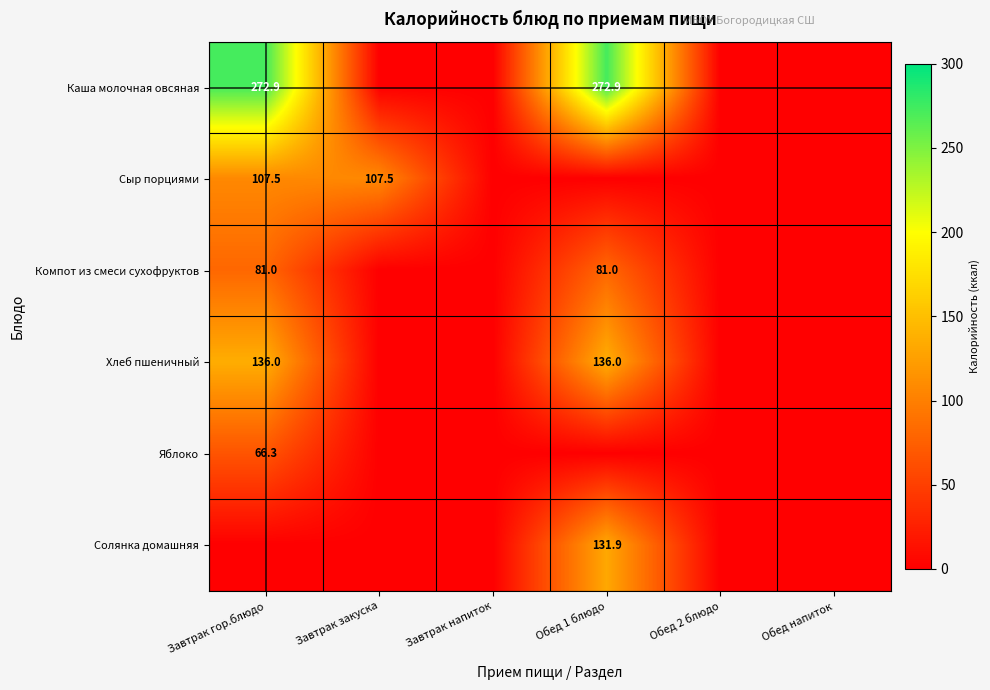

The value of Яблоко at Завтрак гор.блюдо is 109.3. True or false?

False